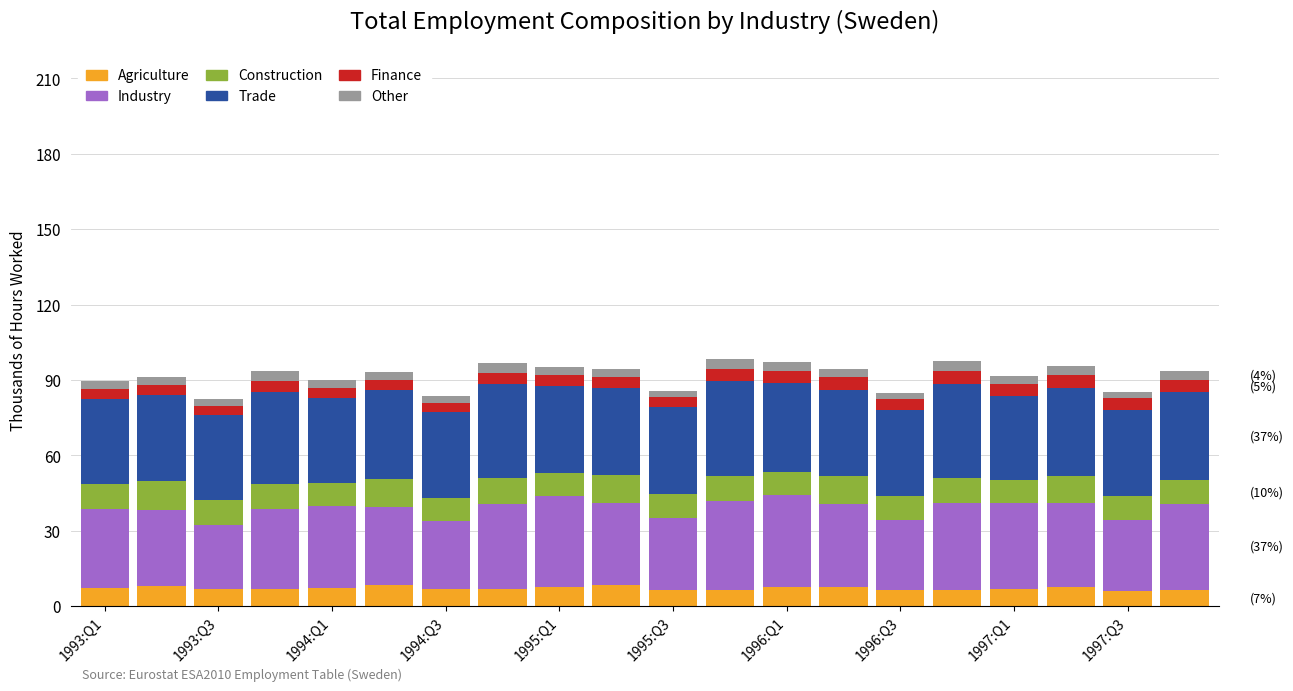

What are all the series names shown in the legend?

Agriculture, Industry, Construction, Trade, Finance, Other